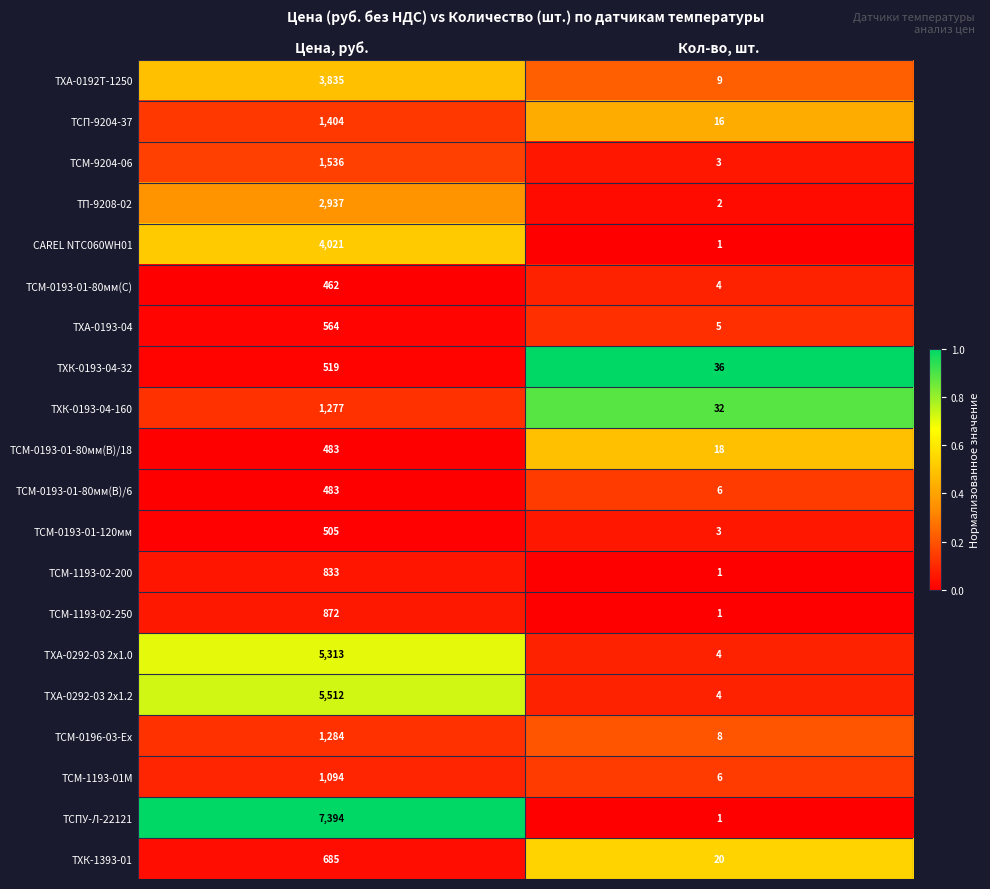

Where is ТХА-0193-04 nearest to the value 284?

Кол-во, шт.